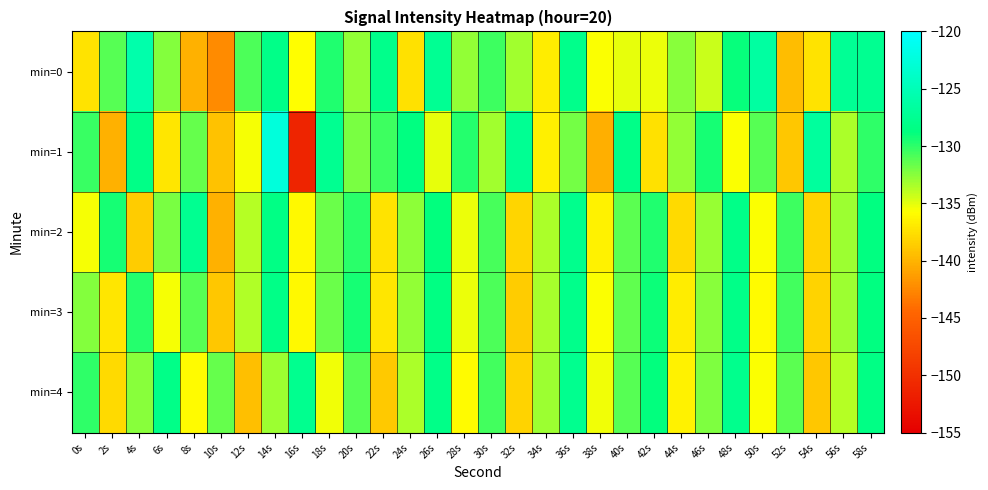

Reading right to left, what are all the values shown in this chart?

min=0: 58s=-127.6	56s=-127.3	54s=-137.2	52s=-139.5	50s=-126.5	48s=-129.0	46s=-134.2	44s=-132.4	42s=-135.3	40s=-135.0	38s=-135.7	36s=-128.0	34s=-136.8	32s=-133.1	30s=-130.4	28s=-132.8	26s=-127.5	24s=-137.4	22s=-128.0	20s=-132.8	18s=-129.6	16s=-135.8	14s=-128.1	12s=-130.9	10s=-142.3	8s=-140.2	6s=-132.4	4s=-125.8	2s=-131.2	0s=-137.3
min=1: 58s=-130.1	56s=-133.5	54s=-126.8	52s=-138.9	50s=-131.2	48s=-135.7	46s=-129.4	44s=-132.8	42s=-137.5	40s=-128.1	38s=-140.3	36s=-131.9	34s=-136.6	32s=-127.4	30s=-133.2	28s=-129.8	26s=-135.1	24s=-128.7	22s=-130.5	20s=-132.1	18s=-127.5	16s=-151.2	14s=-122.5	12s=-135.5	10s=-139.3	8s=-131.5	6s=-137.2	4s=-128.3	2s=-140.1	0s=-130.4
min=2: 58s=-128.7	56s=-133.1	54s=-138.3	52s=-130.4	50s=-135.6	48s=-128.2	46s=-132.9	44s=-137.8	42s=-129.6	40s=-131.3	38s=-136.5	36s=-127.9	34s=-133.4	32s=-138.1	30s=-130.7	28s=-135.2	26s=-128.8	24s=-132.6	22s=-137.3	20s=-129.9	18s=-131.7	16s=-136.1	14s=-128.4	12s=-133.8	10s=-140.2	8s=-127.6	6s=-132.1	4s=-138.7	2s=-129.3	0s=-135.5
min=3: 58s=-128.7	56s=-133.0	54s=-138.3	52s=-130.6	50s=-135.9	48s=-128.2	46s=-132.5	44s=-136.8	42s=-129.1	40s=-131.4	38s=-135.7	36s=-128.0	34s=-133.3	32s=-138.6	30s=-130.9	28s=-135.2	26s=-128.5	24s=-132.8	22s=-137.1	20s=-129.4	18s=-131.7	16s=-136.0	14s=-128.3	12s=-133.6	10s=-138.9	8s=-131.2	6s=-135.5	4s=-129.8	2s=-137.1	0s=-132.4
min=4: 58s=-128.4	56s=-133.7	54s=-139.0	52s=-131.3	50s=-135.6	48s=-127.9	46s=-132.2	44s=-136.5	42s=-128.8	40s=-131.1	38s=-135.4	36s=-127.7	34s=-133.0	32s=-138.3	30s=-130.6	28s=-135.9	26s=-128.2	24s=-133.5	22s=-138.8	20s=-131.1	18s=-135.4	16s=-127.7	14s=-133.0	12s=-139.3	10s=-131.6	8s=-135.9	6s=-128.2	4s=-132.5	2s=-137.8	0s=-130.1